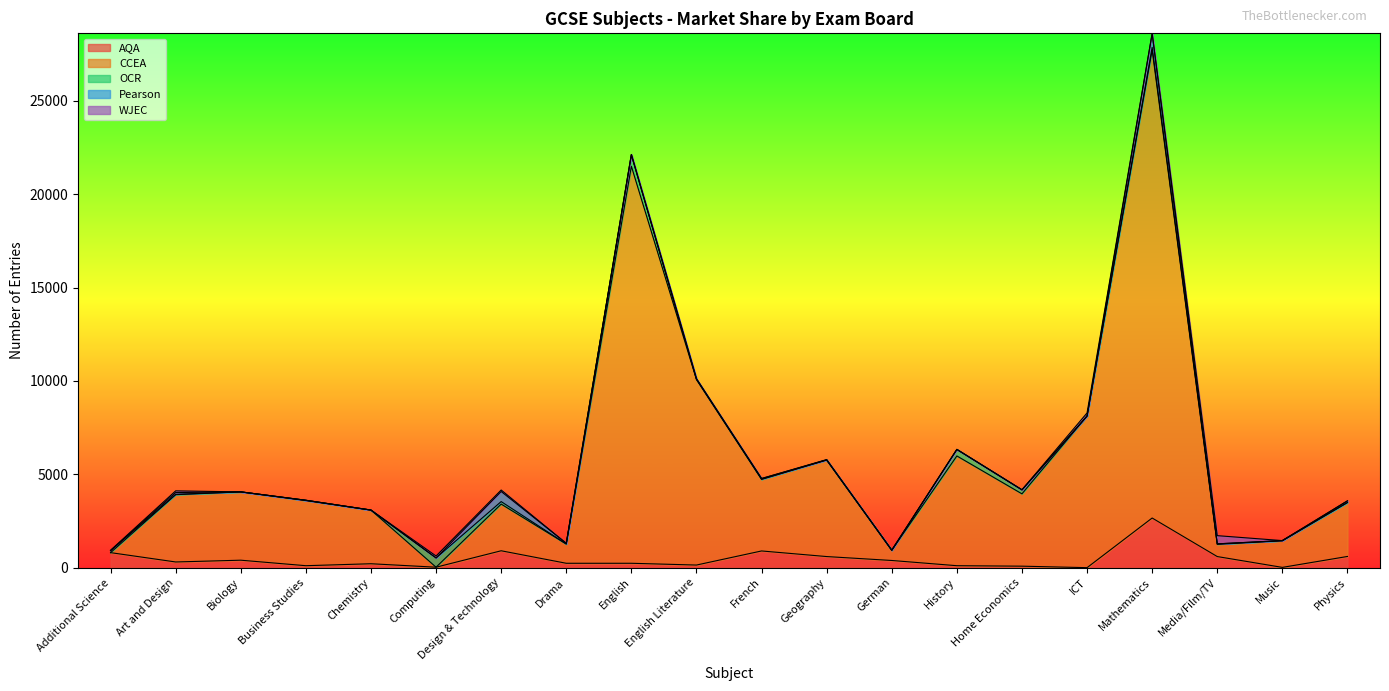

Reading left to right, extract all data points from this chart.

AQA: Additional Science=805	Art and Design=305	Biology=400	Business Studies=105	Chemistry=210	Computing=25	Design & Technology=905	Drama=235	English=235	English Literature=140	French=895	Geography=595	German=385	History=105	Home Economics=80	ICT=0	Mathematics=2660	Media/Film/TV=595	Music=15	Physics=600
CCEA: Additional Science=0	Art and Design=3605	Biology=3660	Business Studies=3490	Chemistry=2875	Computing=0	Design & Technology=2500	Drama=1030	English=21270	English Literature=9935	French=3835	Geography=5170	German=550	History=5880	Home Economics=3875	ICT=8125	Mathematics=25075	Media/Film/TV=655	Music=1425	Physics=2890
OCR: Additional Science=105	Art and Design=20	Biology=0	Business Studies=15	Chemistry=0	Computing=495	Design & Technology=135	Drama=5	English=610	English Literature=30	French=10	Geography=10	German=0	History=350	Home Economics=215	ICT=0	Mathematics=135	Media/Film/TV=25	Music=10	Physics=0
Pearson: Additional Science=0	Art and Design=95	Biology=0	Business Studies=0	Chemistry=0	Computing=0	Design & Technology=540	Drama=35	English=20	English Literature=10	French=35	Geography=0	German=0	History=0	Home Economics=0	ICT=0	Mathematics=740	Media/Film/TV=0	Music=0	Physics=90
WJEC: Additional Science=25	Art and Design=90	Biology=0	Business Studies=0	Chemistry=0	Computing=105	Design & Technology=80	Drama=0	English=0	English Literature=0	French=0	Geography=15	German=0	History=0	Home Economics=0	ICT=165	Mathematics=15	Media/Film/TV=440	Music=0	Physics=0